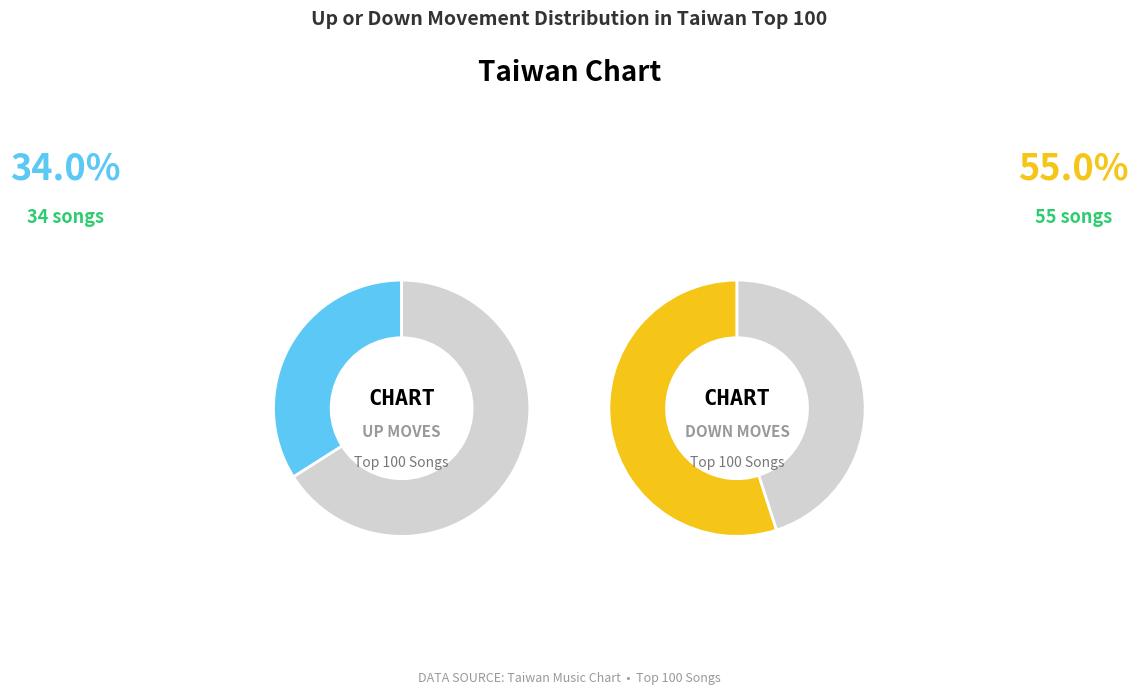

What percentage is the up slice, to the nearest percent?

34%